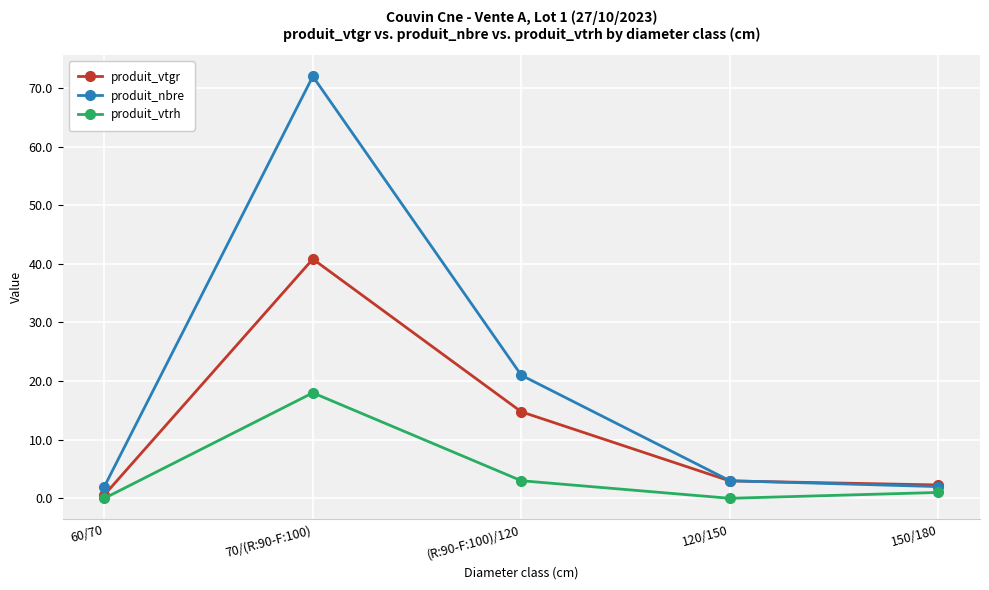

What is the label of the 2nd point from the right?

120/150